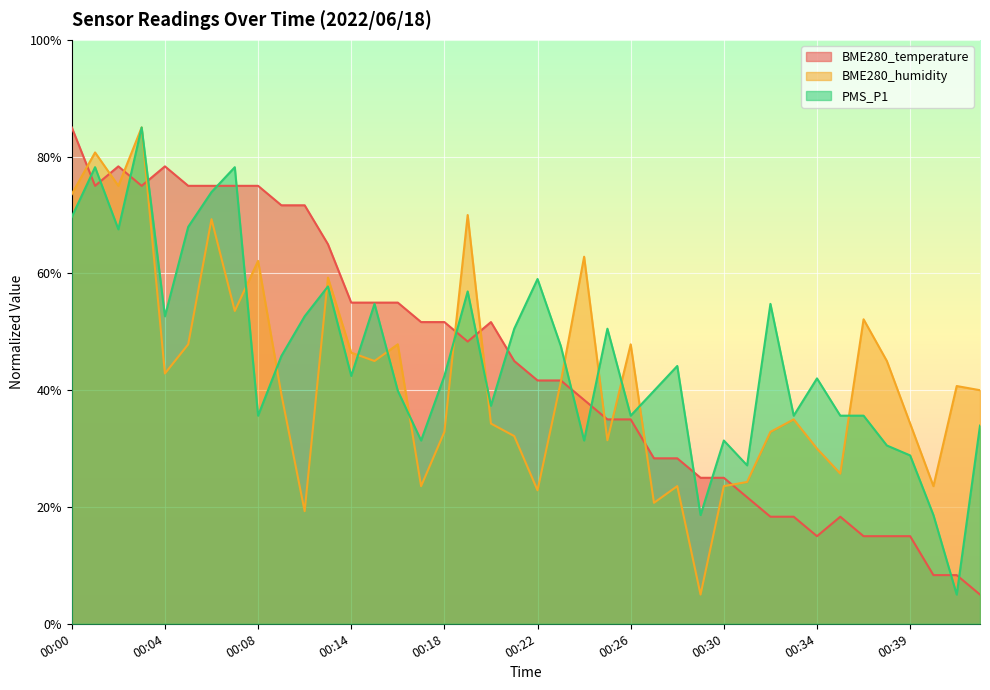

What is the sum of the BME280_temperature values at 00:38 and 00:21?

60.0